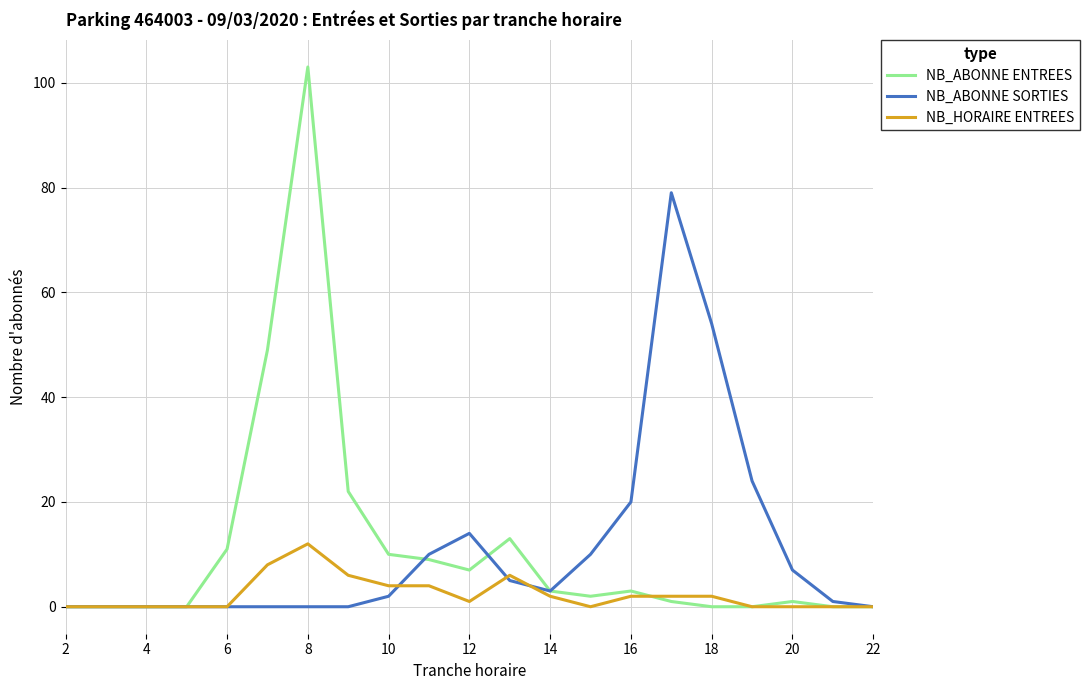

List the series in order of their peak value, highest first.

NB_ABONNE ENTREES, NB_ABONNE SORTIES, NB_HORAIRE ENTREES